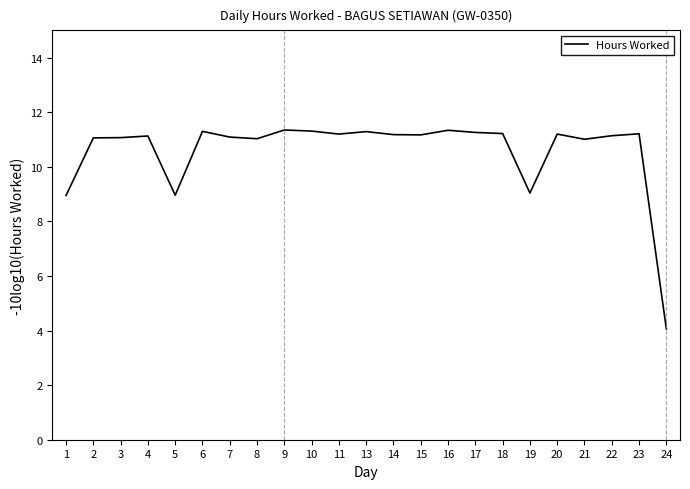

What is the approximate value at 15?

11.2